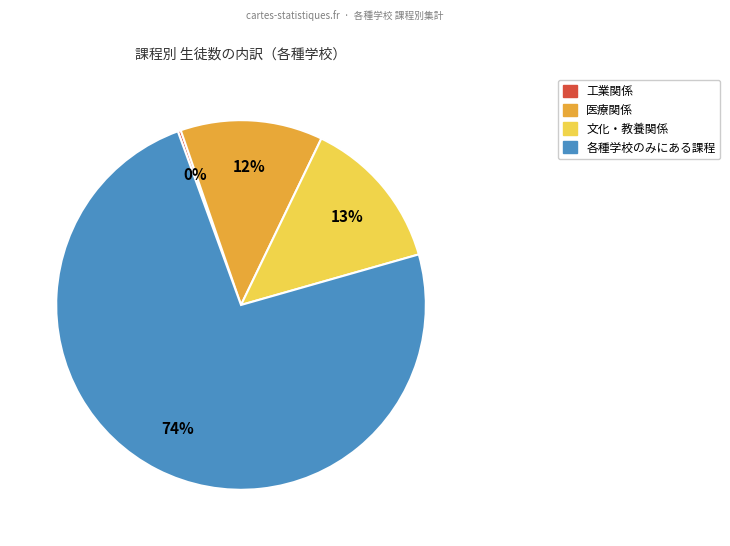

Is there any slice that represents more than half of the pie?

Yes